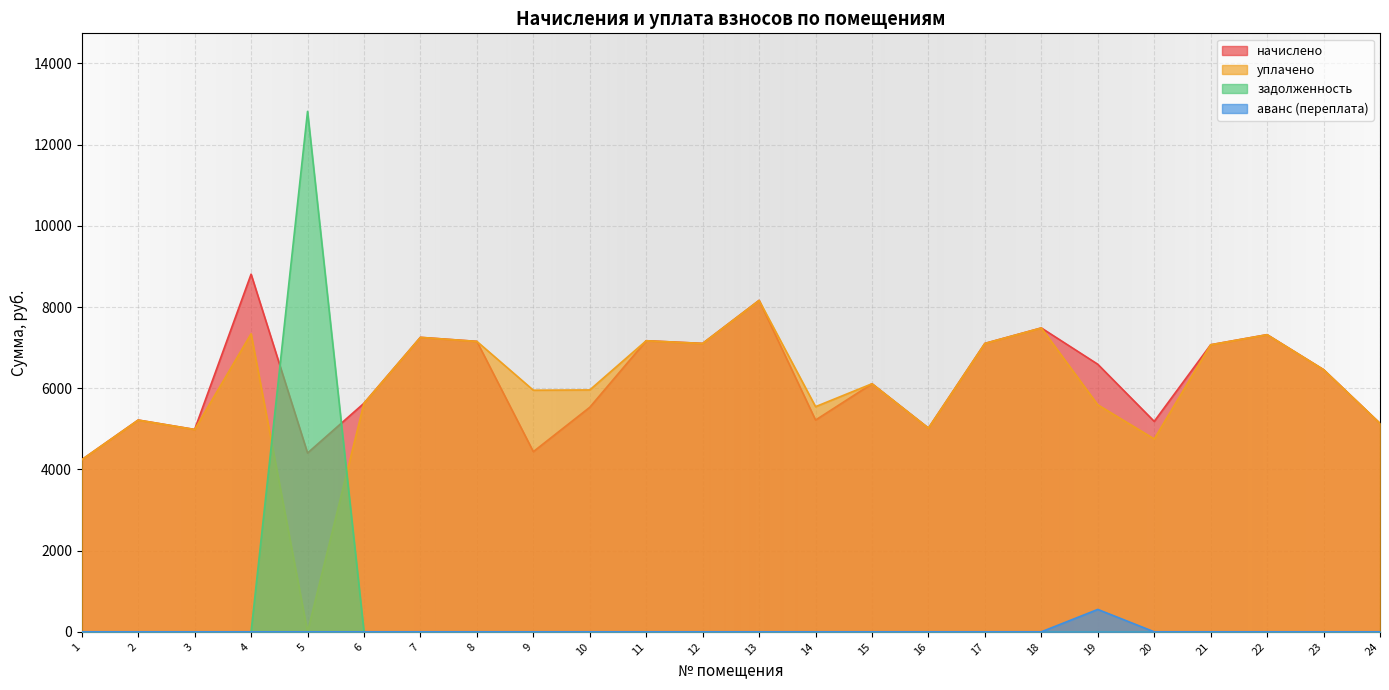

Is it true that начислено equals 12697.7 at 21?

False